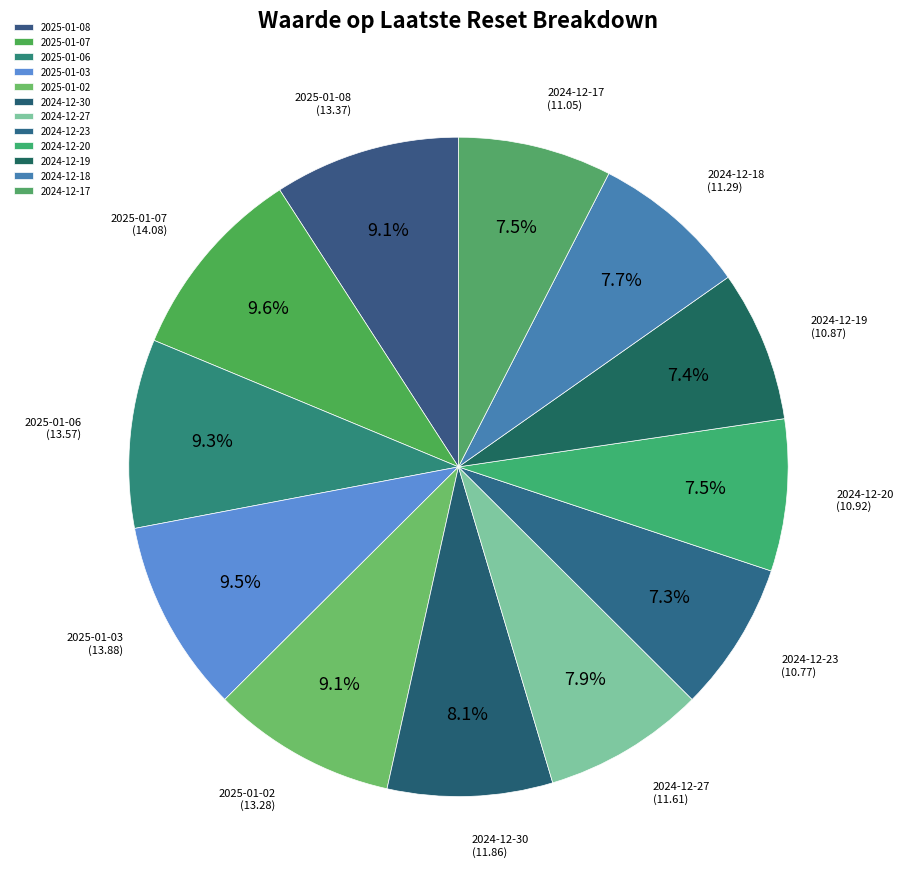

What percentage do 2024-12-17 and 2024-12-20 together represent?

15.0%